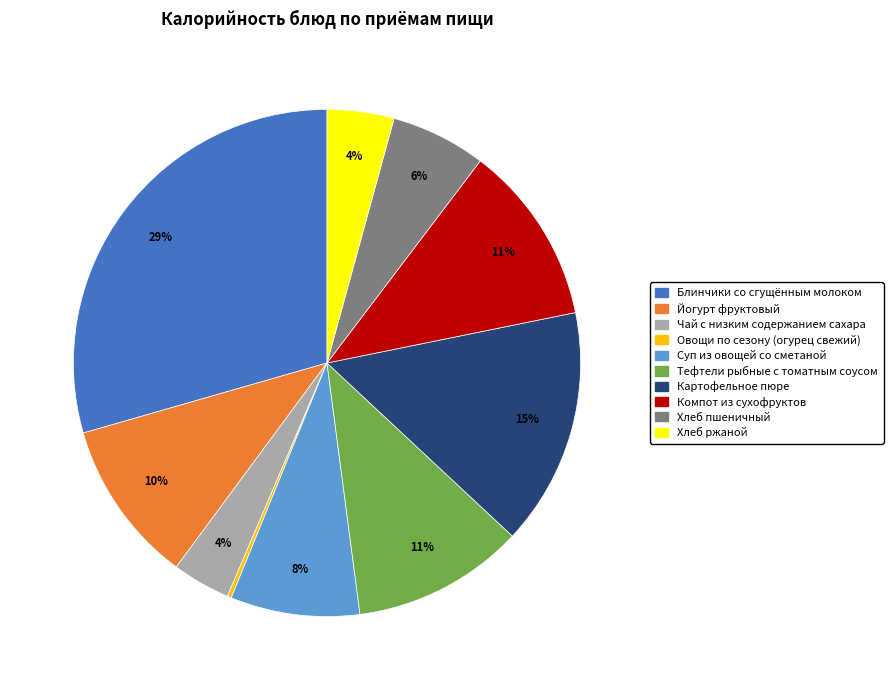

To the nearest percent, what is the average slice percentage?

10%